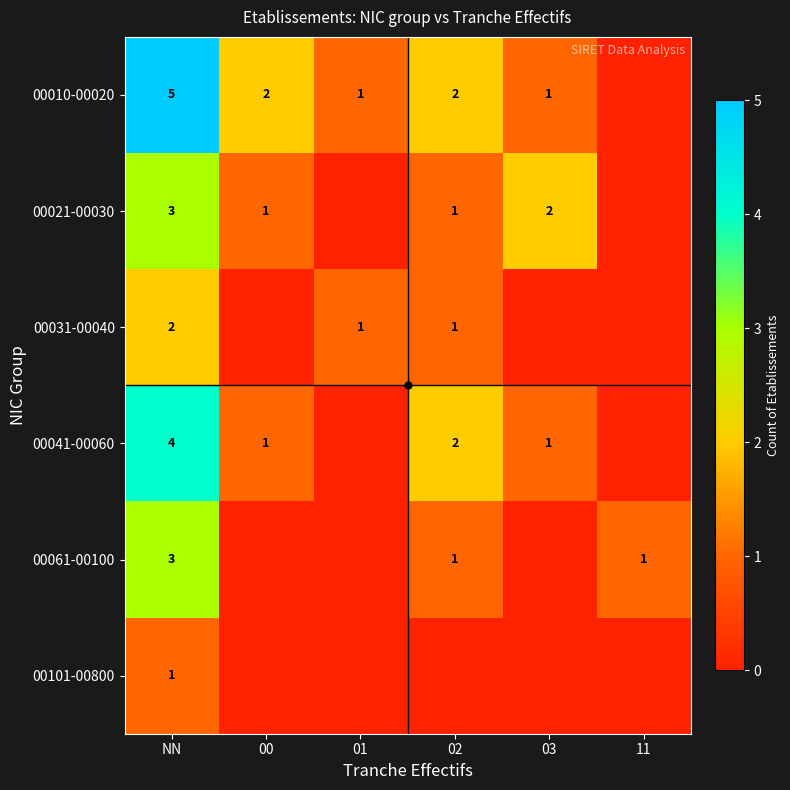

The value of 00010-00020 at 02 is 2. True or false?

True